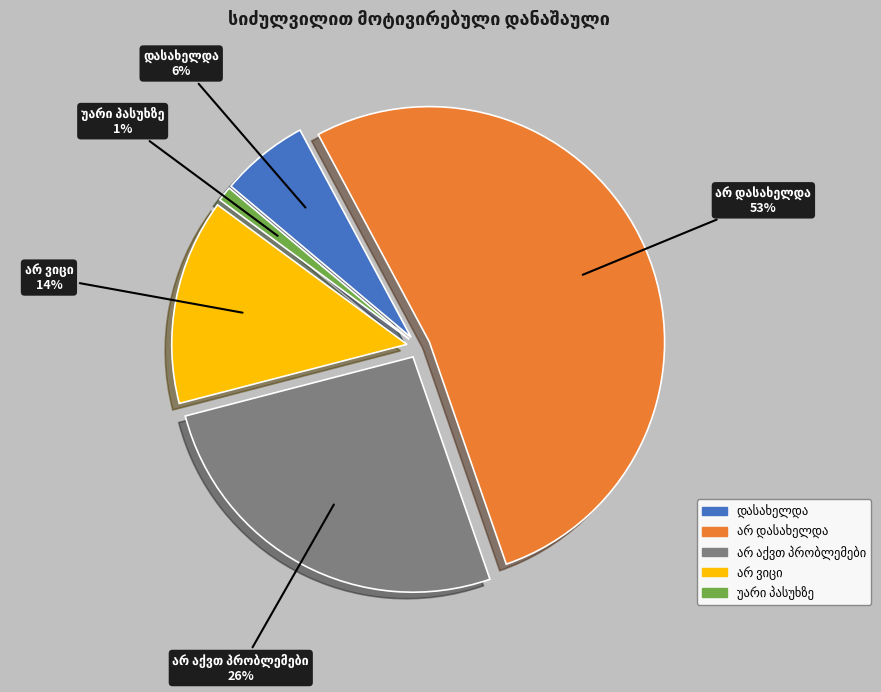

Count the number of slices in the pie.

5